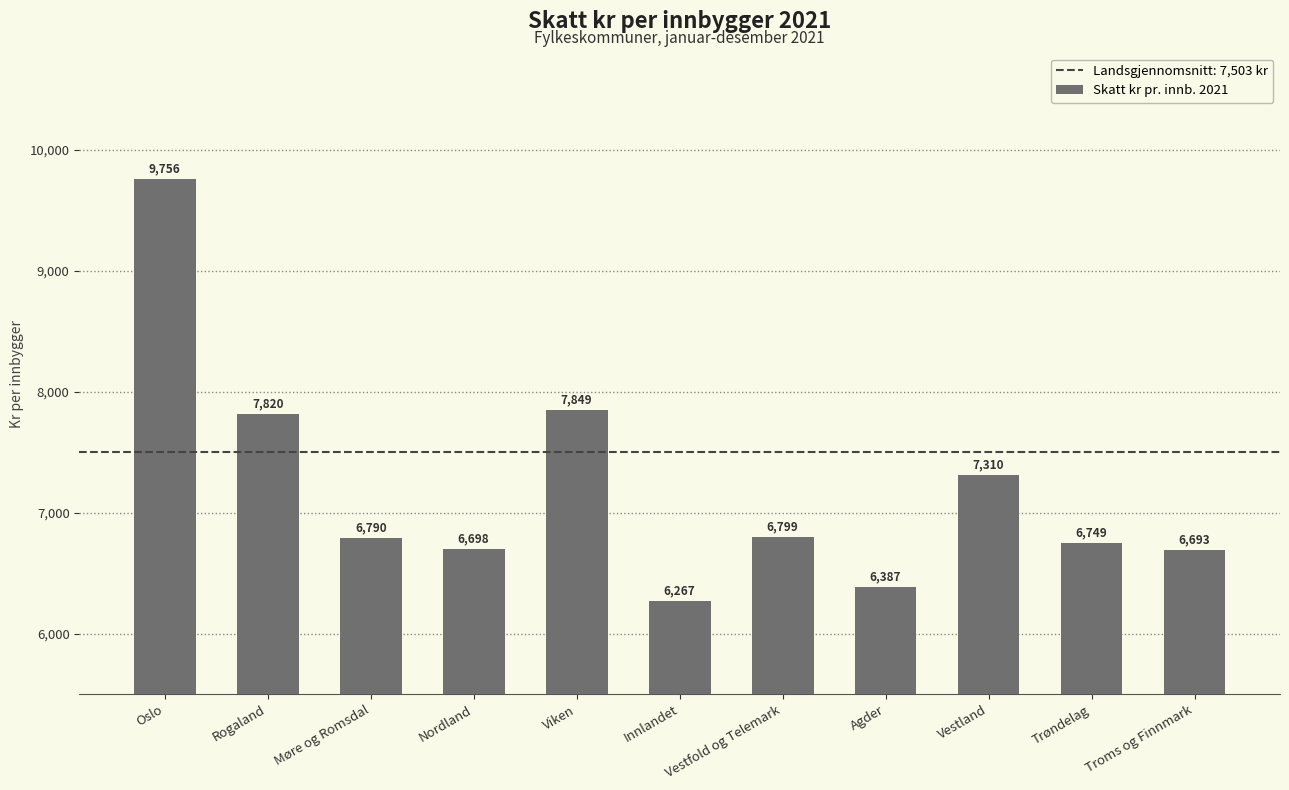

List the labels in order of value, largest first.

Oslo, Viken, Rogaland, Vestland, Vestfold og Telemark, Møre og Romsdal, Trøndelag, Nordland, Troms og Finnmark, Agder, Innlandet